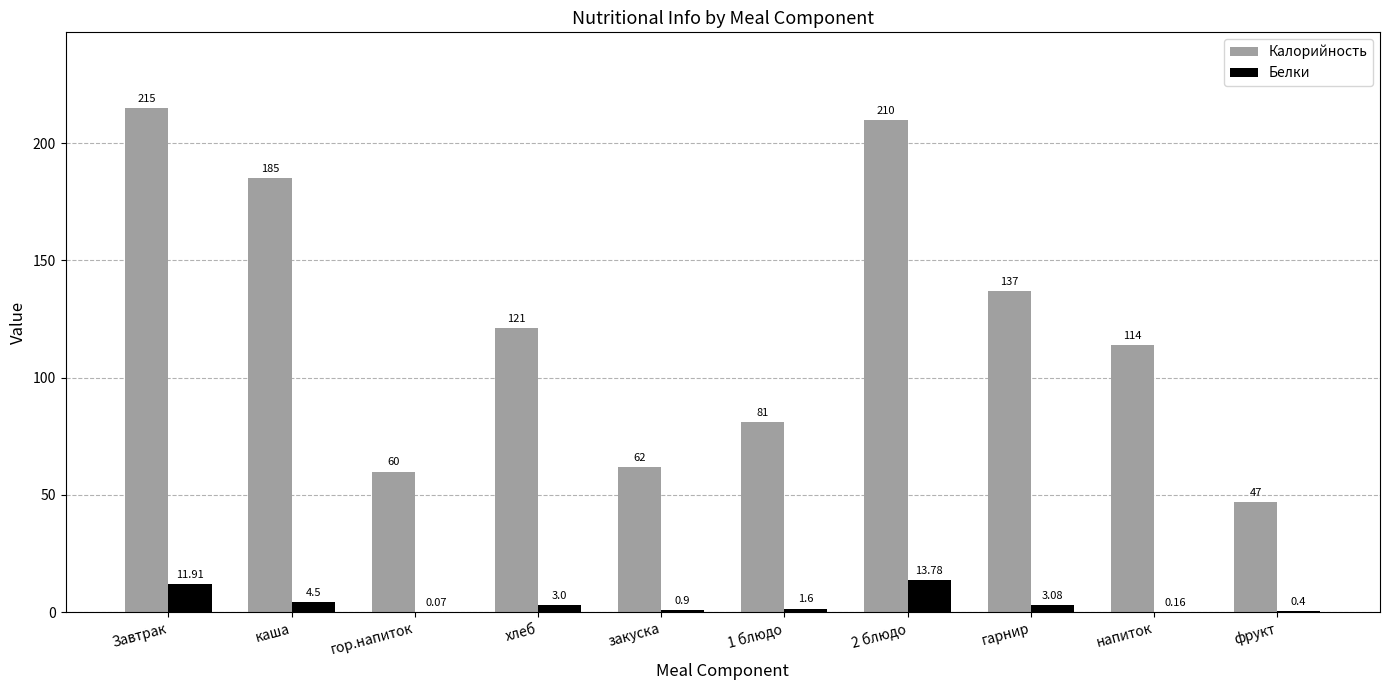

What are all the series names shown in the legend?

Калорийность, Белки